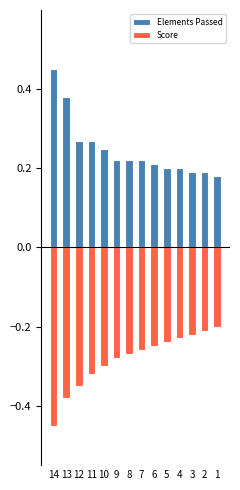

What is the difference between the second highest and second lowest values in the Elements Passed series?

0.2